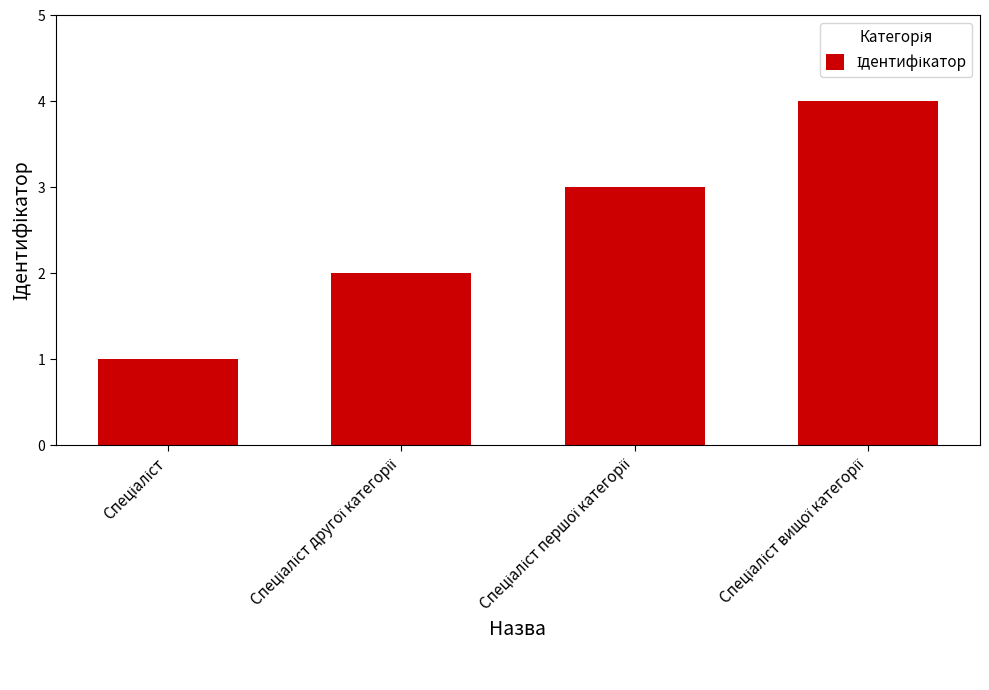

What is the greatest value displayed?

4